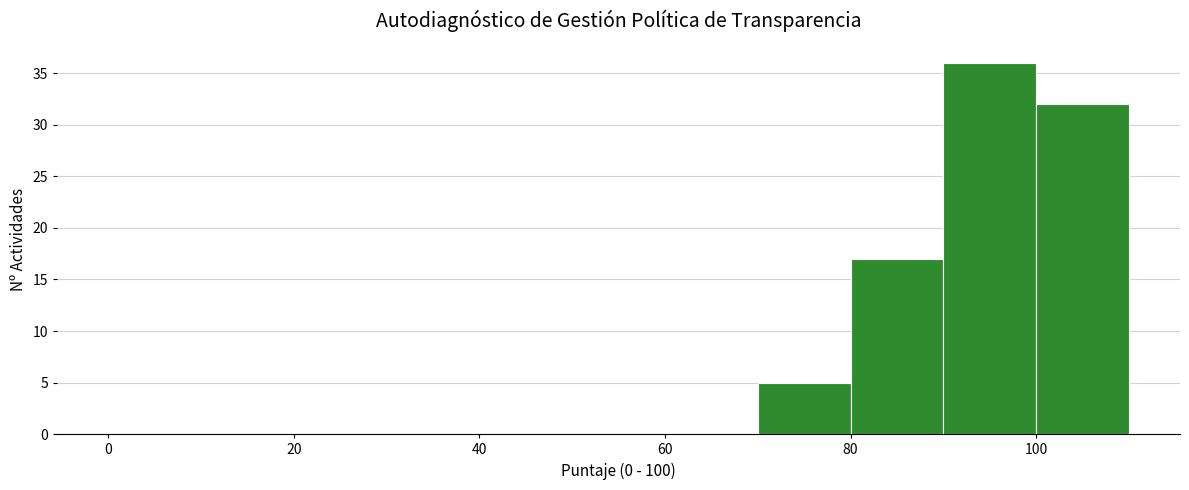

Which range on the x-axis has the tallest bar?

90 to 100